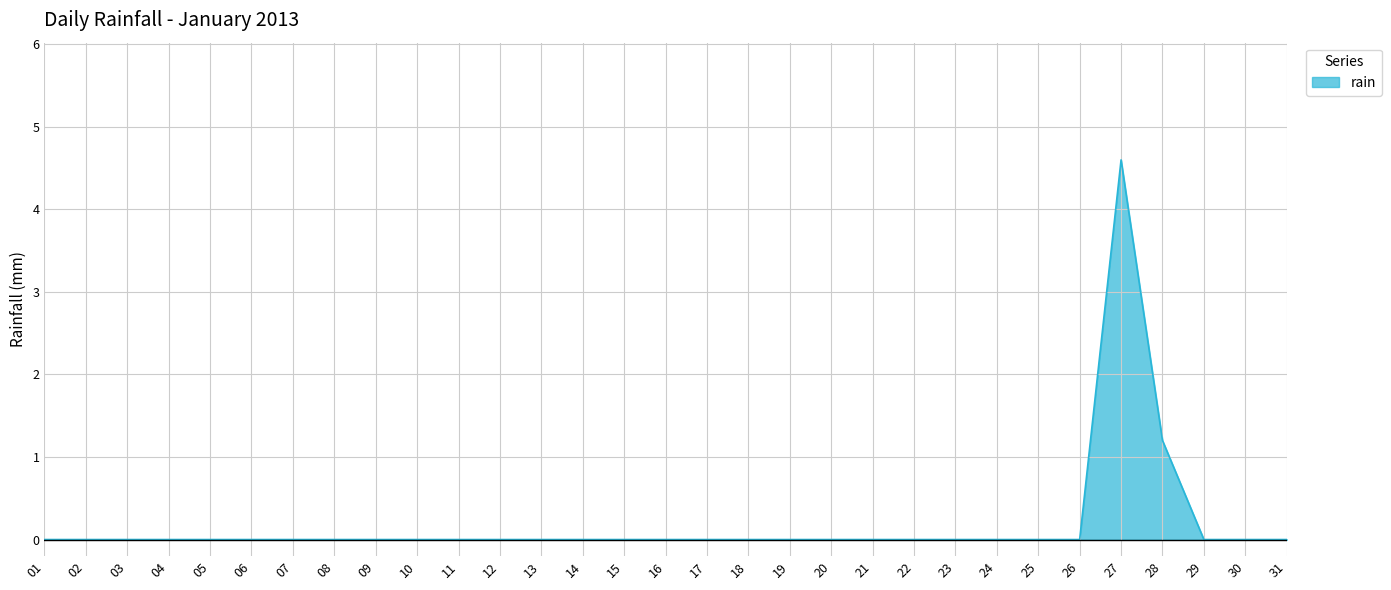

Where is the data nearest to the value 2?

28